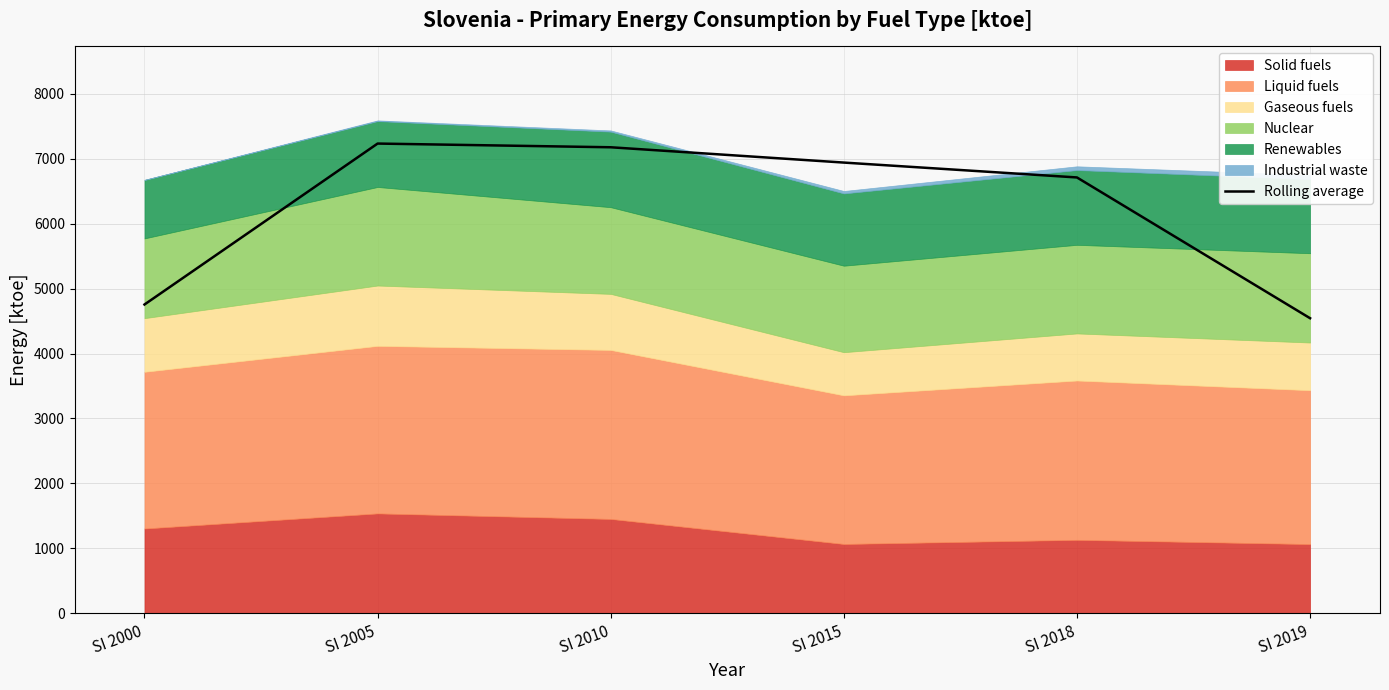

Reading left to right, list all the values displayed in this chart.

4755.3	7234.0	7177.0	6941.2	6712.2	4544.3